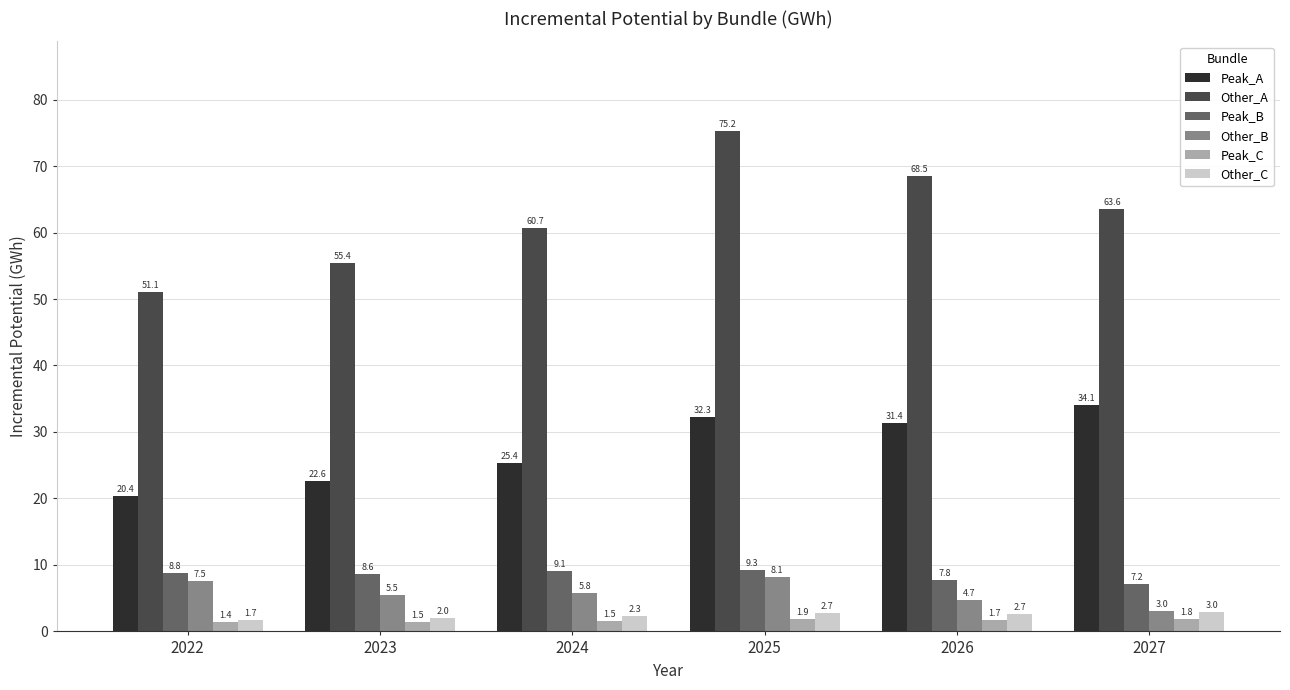

What is the maximum value shown in the chart?

75.2